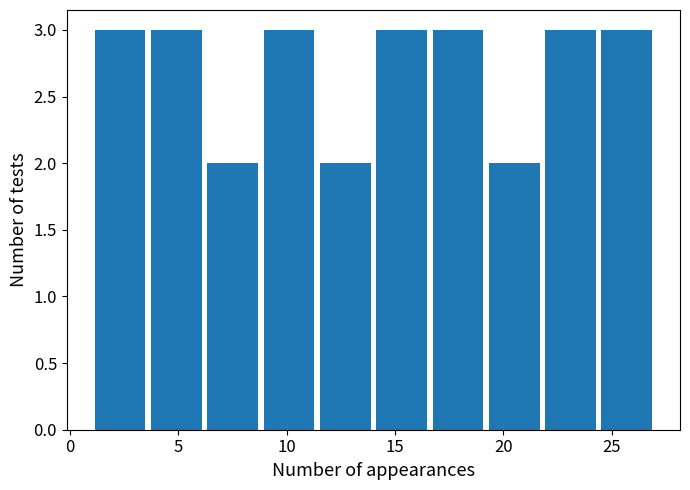

What is the height of the bar covering 16.6 to 19.2 on the x-axis? Neither the bar edges nor the heights are printed on the chart, so give them approximately, as read against the axes.

3